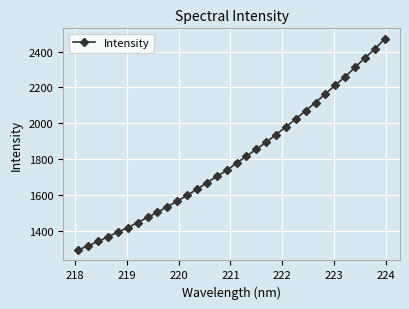

What is the value of the 32nd point from the left?

2470.5